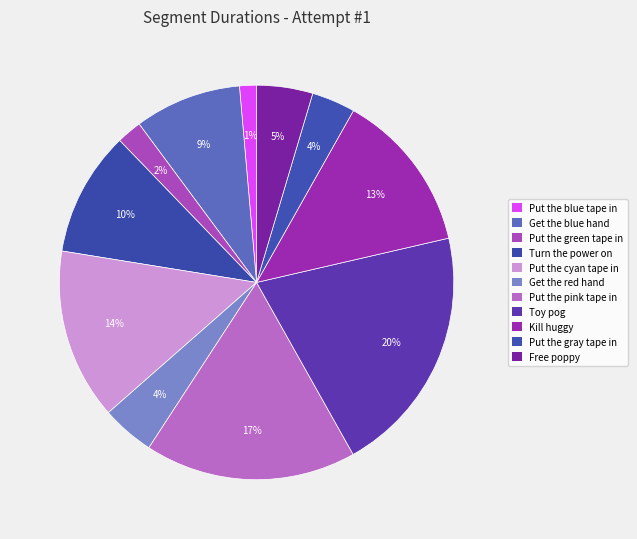

Which category has the smallest portion of the pie?

Put the blue tape in